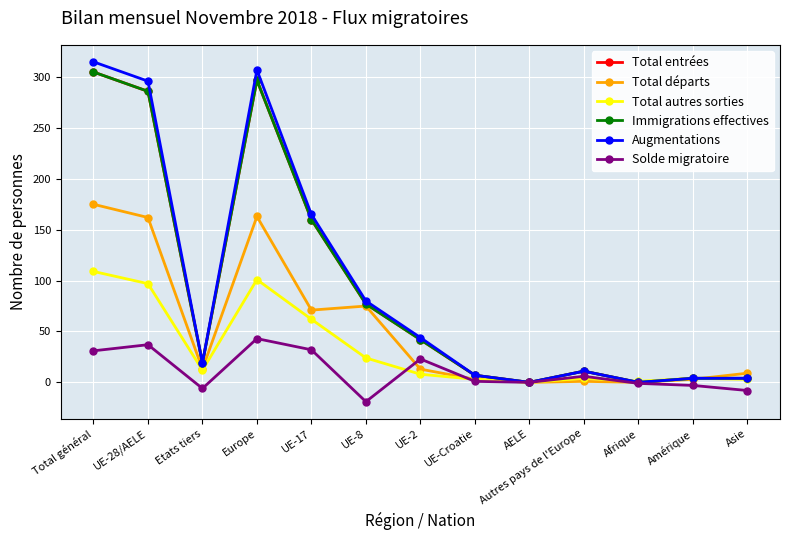

Is this an area chart (filled region under the line)?

No